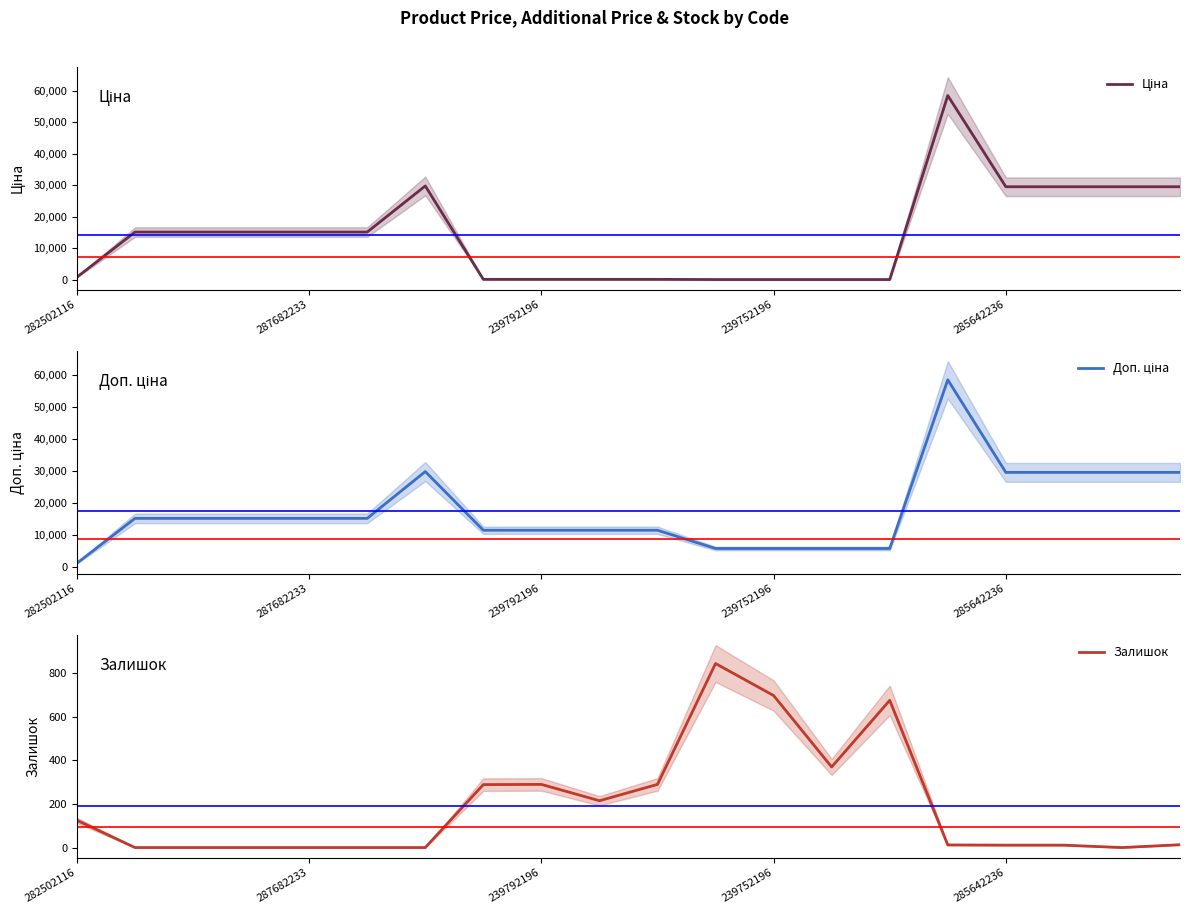

True or false: Ціна and Доп. ціна intersect in this chart.

False